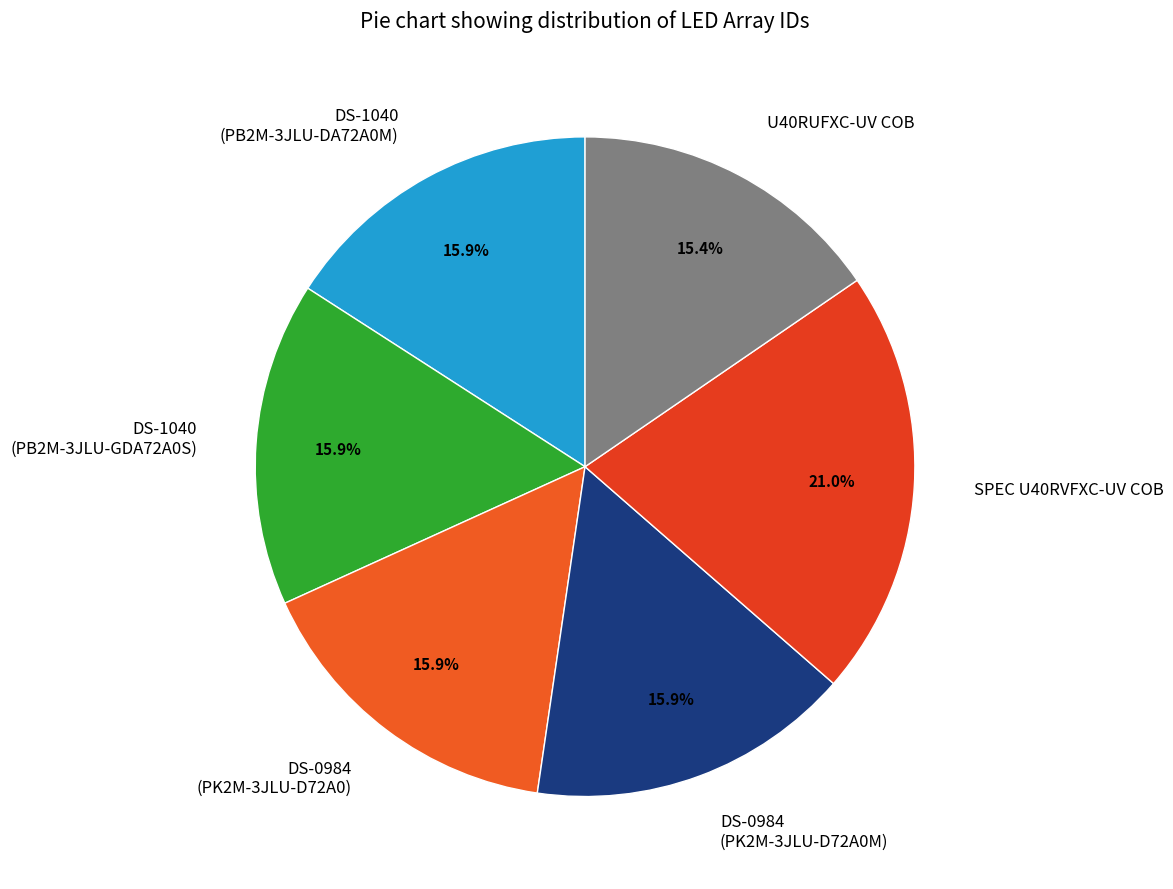

Approximately how many times larger is the value at SPEC U40RVFXC-UV COB compared to U40RUFXC-UV COB?

1.4